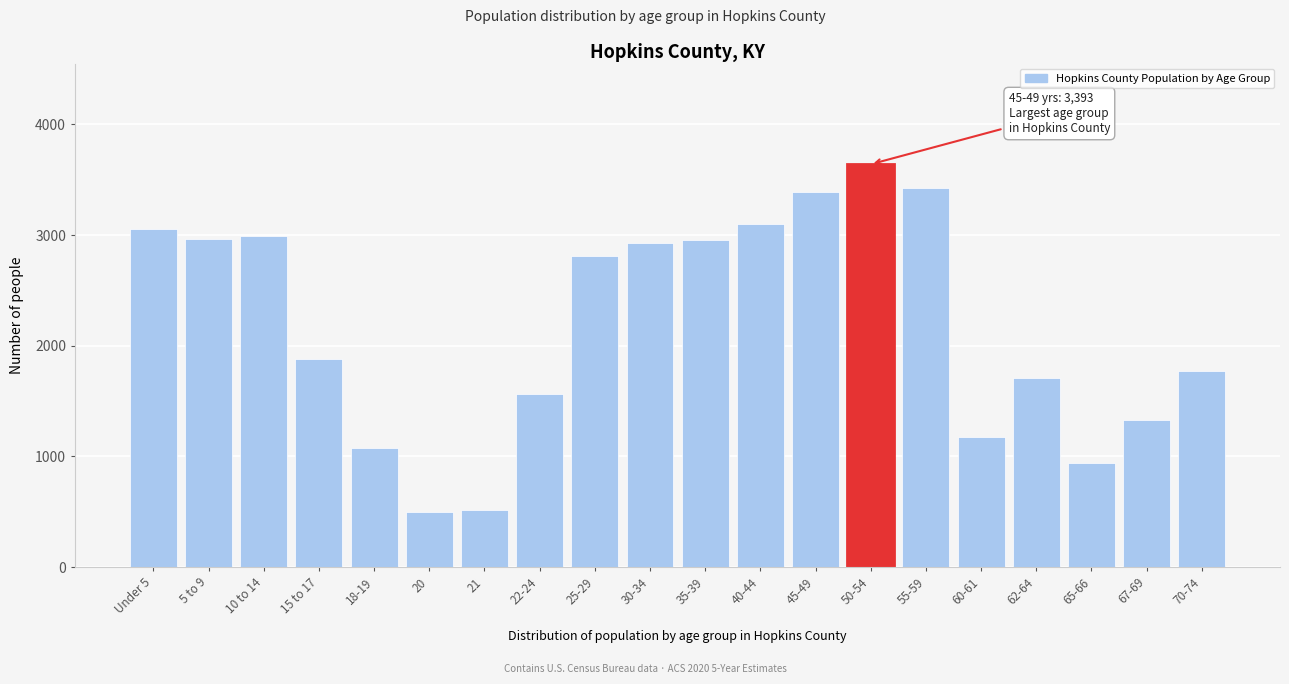

At which label is the value closest to 2068?

15 to 17